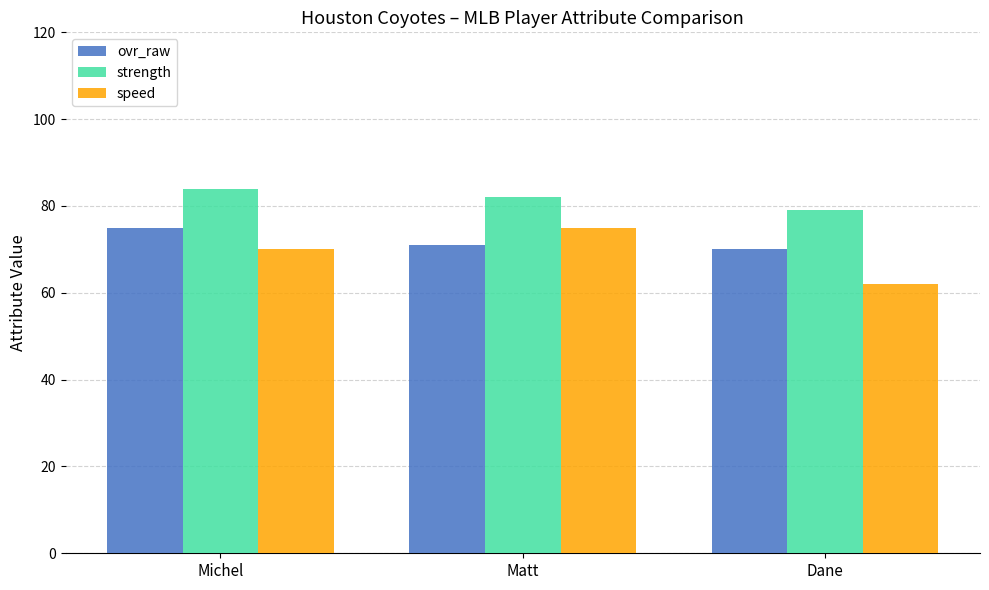

At how many categories does at least one series exceed 75?

3